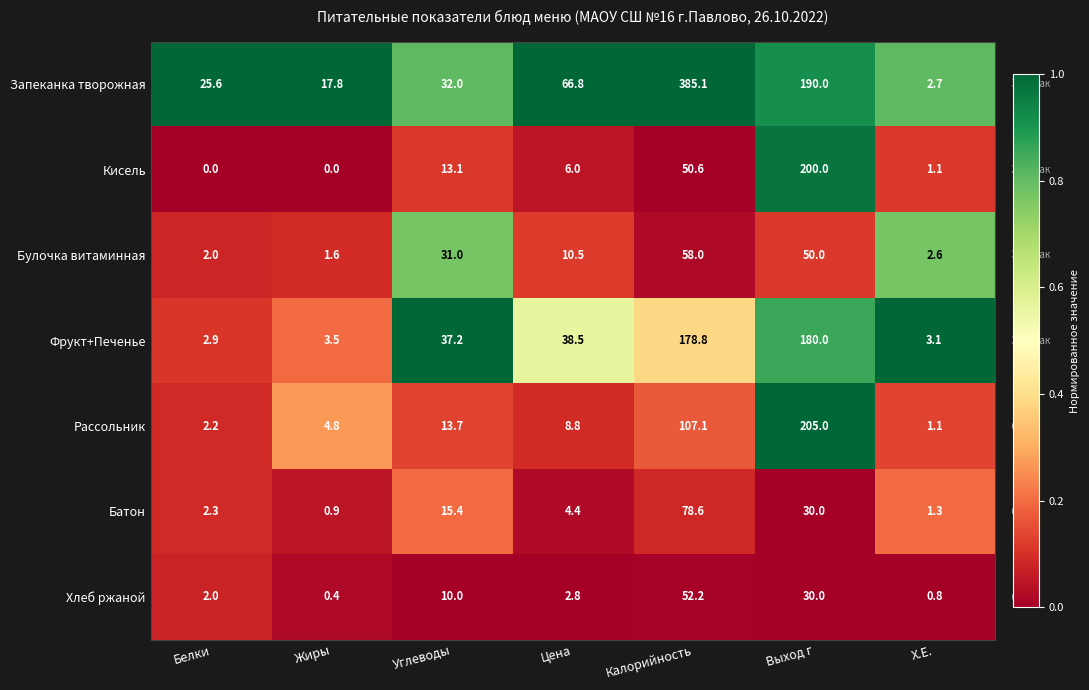

Is it true that Запеканка творожная equals 29.2 at Жиры?

False